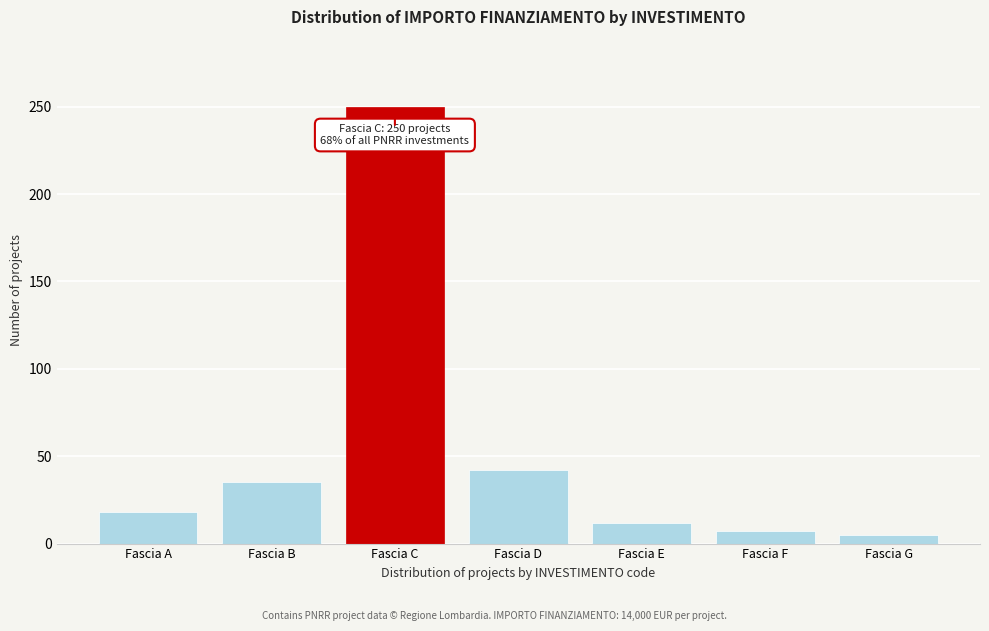

Reading left to right, what are all the values shown in this chart?

18	35	250	42	12	7	5